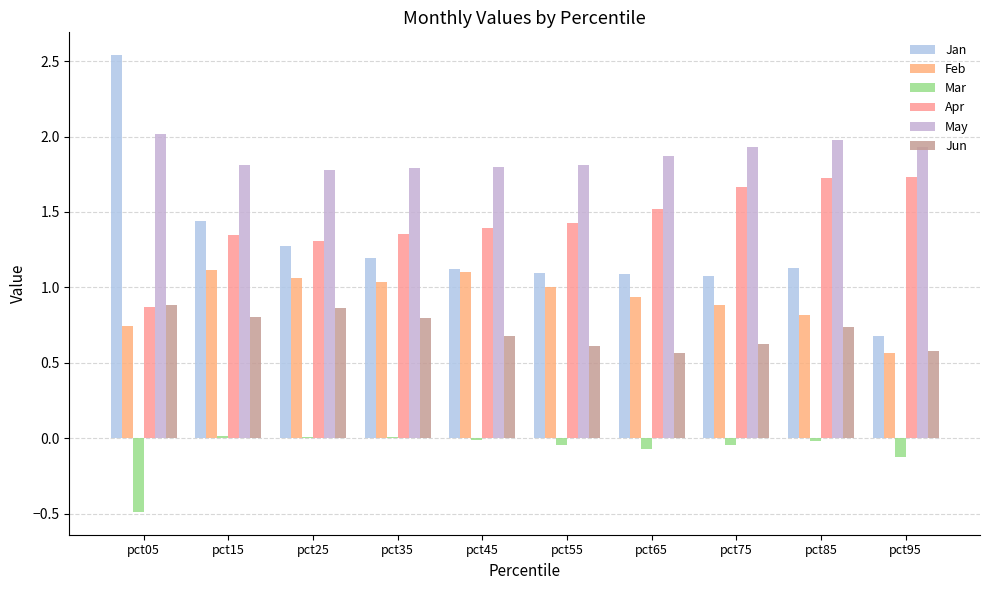

Does the chart contain stacked bars?

No